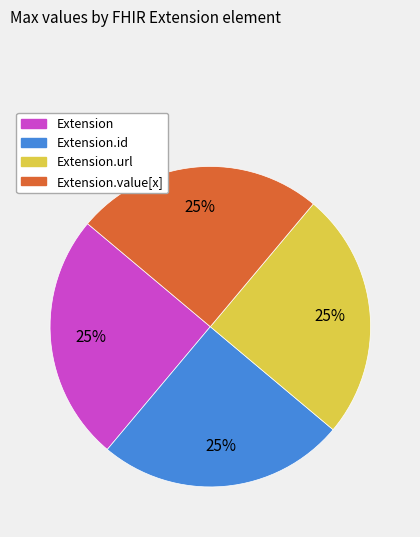

Is there any slice that represents more than half of the pie?

No